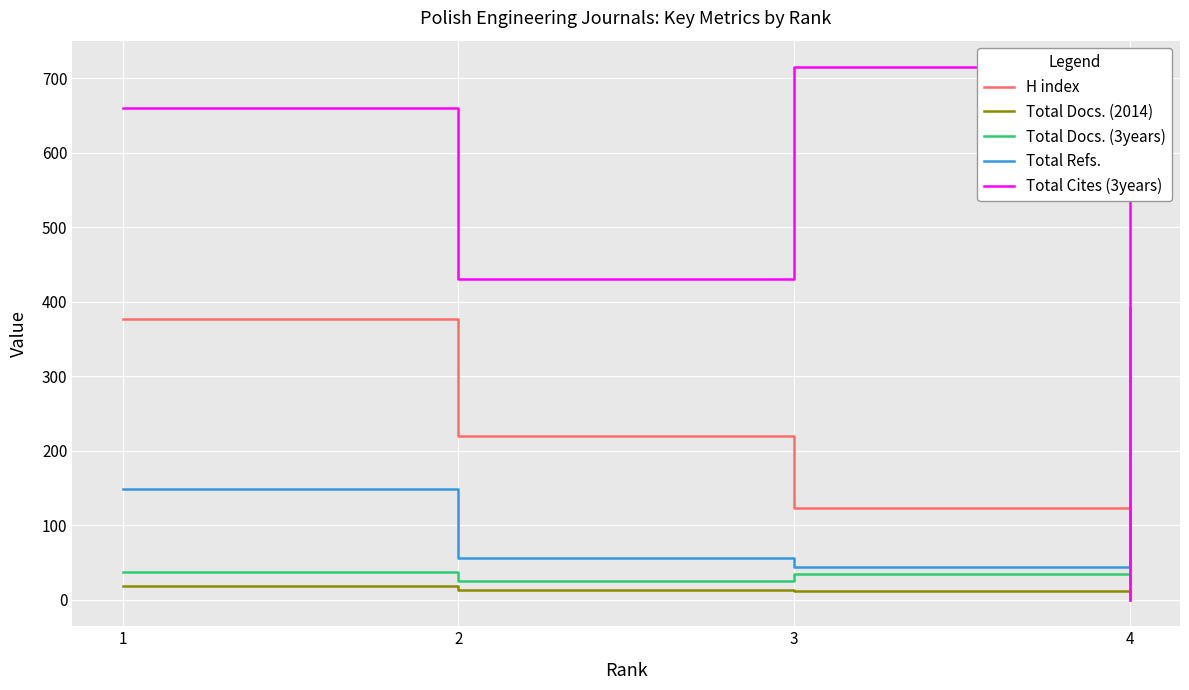

At which label is H index closest to 199?

2